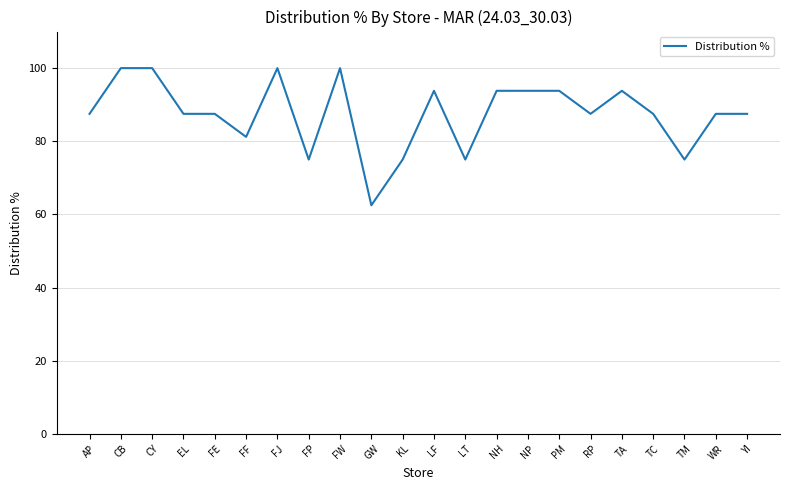

What is the change in value from FP to RP?

+12.5